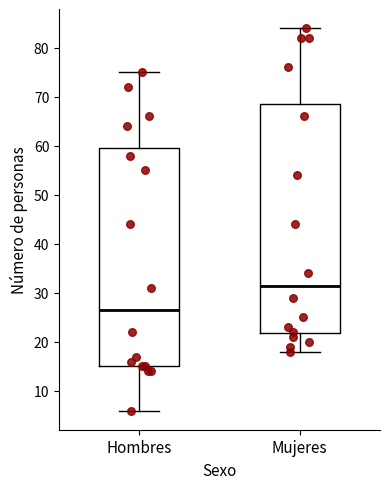

Which box's median line is the highest?

Mujeres